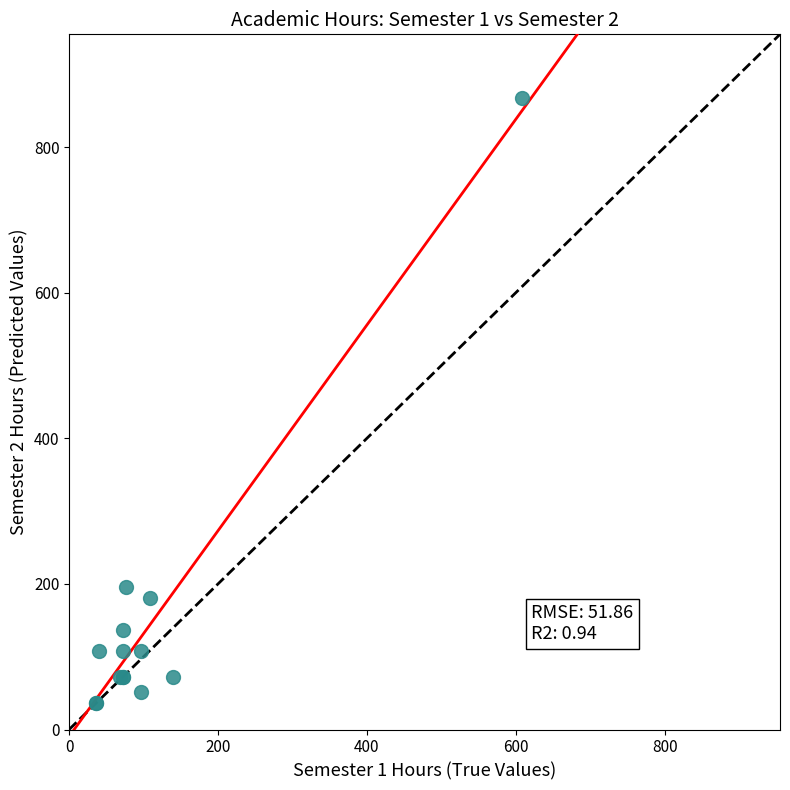

What Y value in the scatter plot is closest to 452?

196